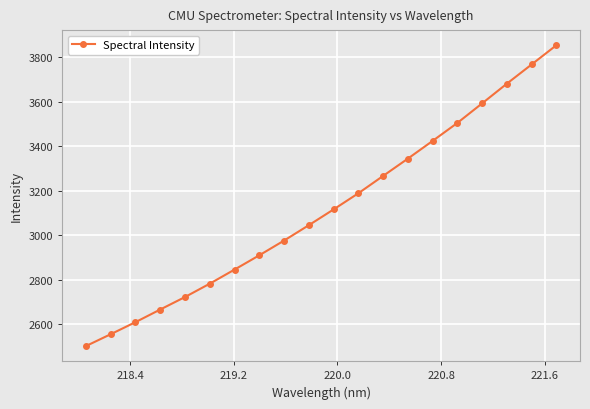

What is the average value?

3118.6